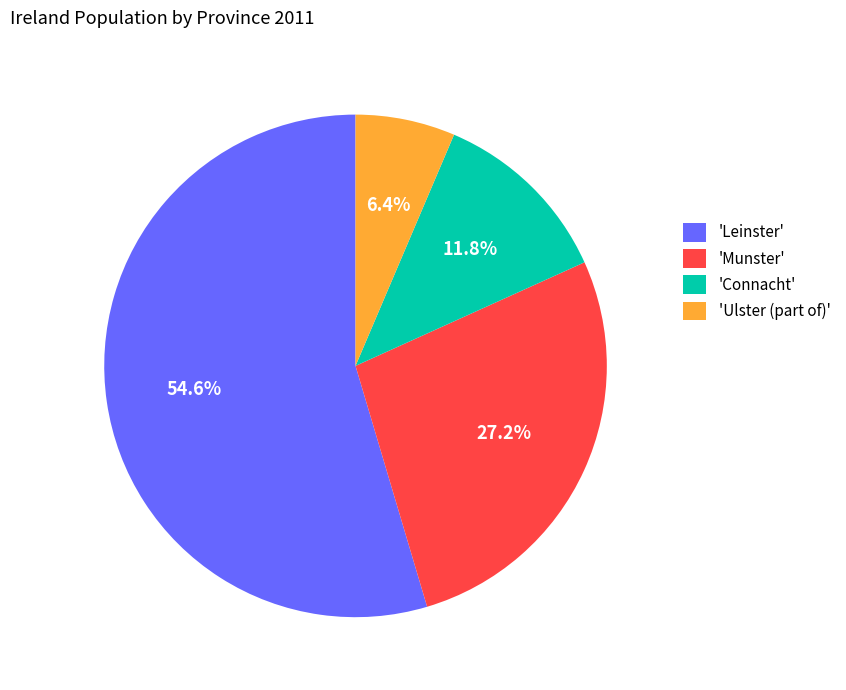

Which slice is the largest?

'Leinster'